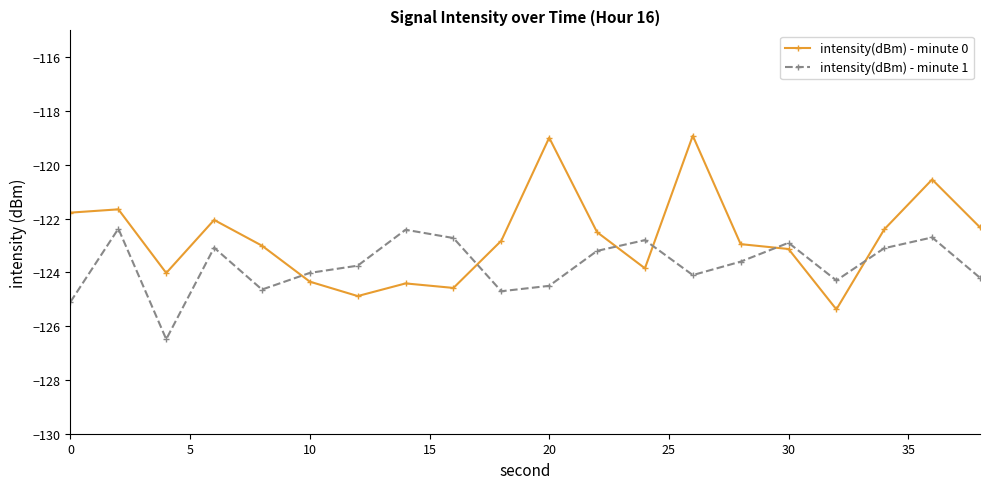

What is the value of the intensity(dBm) - minute 1 point at the 16th from the left?

-122.9